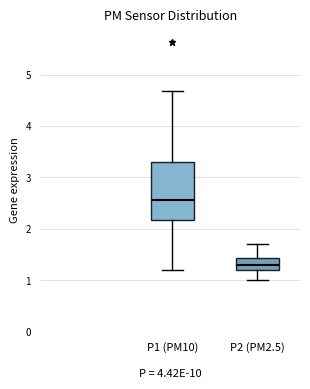

Which box has the lowest median line?

P2 (PM2.5)